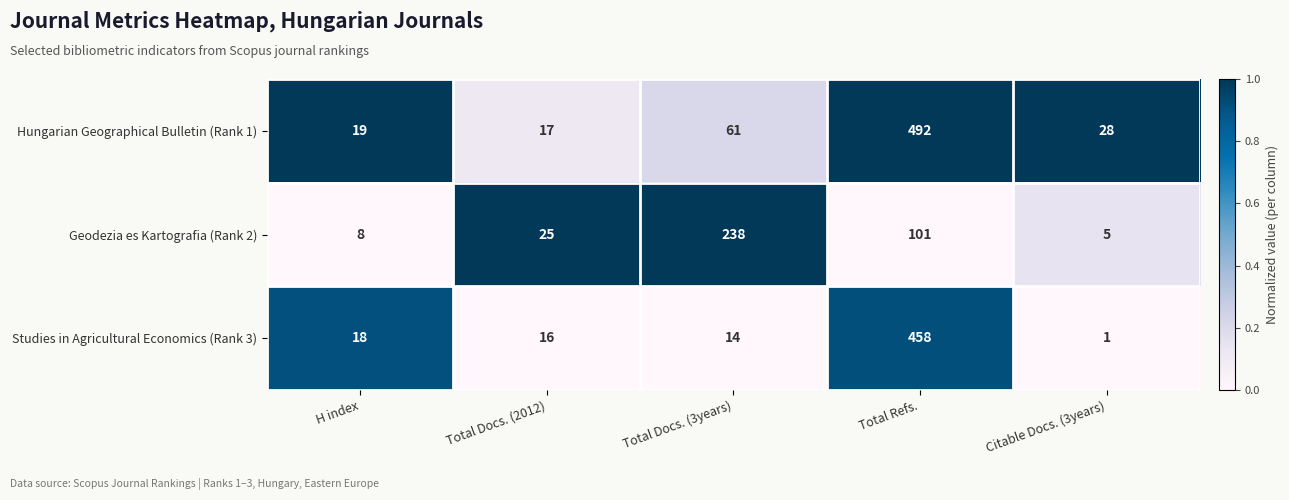

Reading right to left, transcribe all the data shown in this chart.

Hungarian Geographical Bulletin (Rank 1): 28	492	61	17	19
Geodezia es Kartografia (Rank 2): 5	101	238	25	8
Studies in Agricultural Economics (Rank 3): 1	458	14	16	18